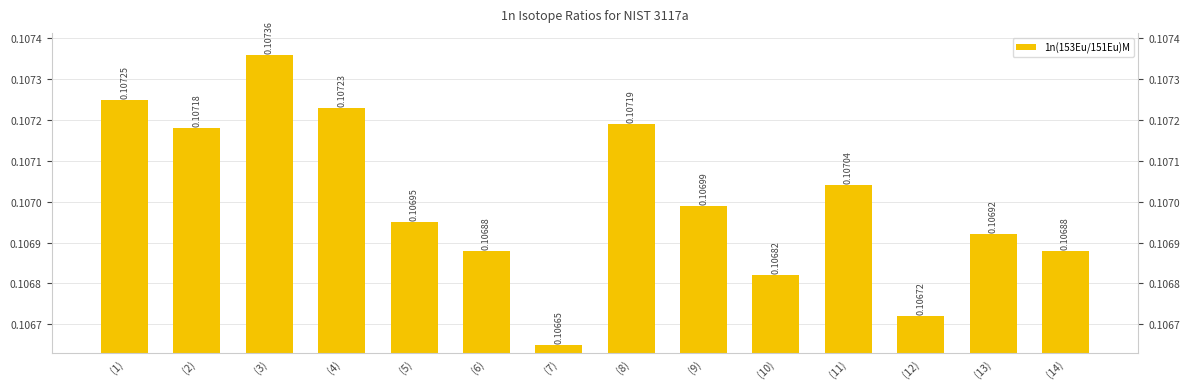

Rank the categories by value from lowest to highest.

(7), (12), (10), (6), (14), (13), (5), (9), (11), (2), (8), (4), (1), (3)